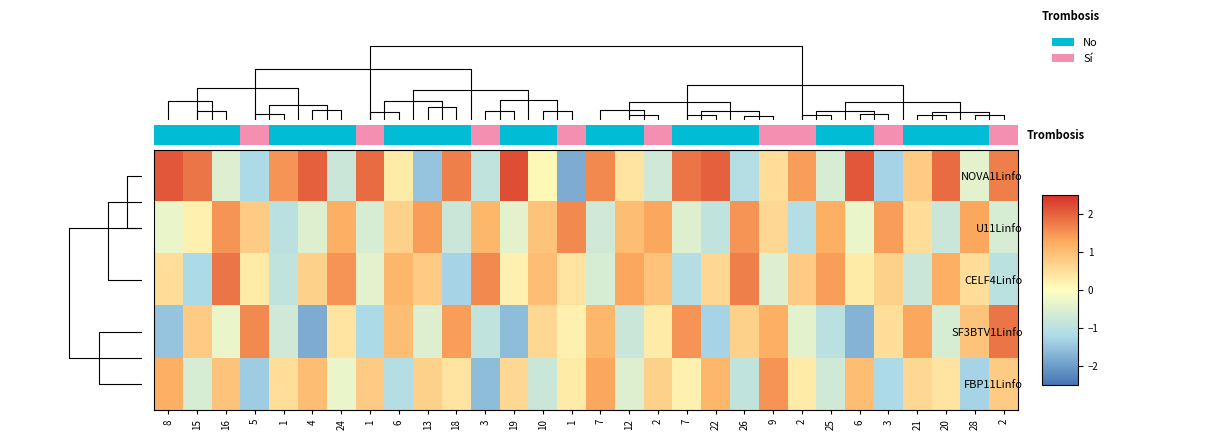

Where is NOVA1Linfo nearest to the value 0?

10